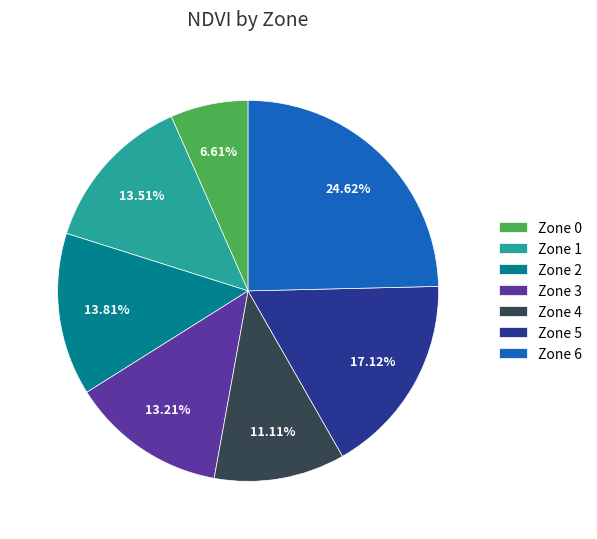

To the nearest percent, what portion does Zone 5 represent?

17%